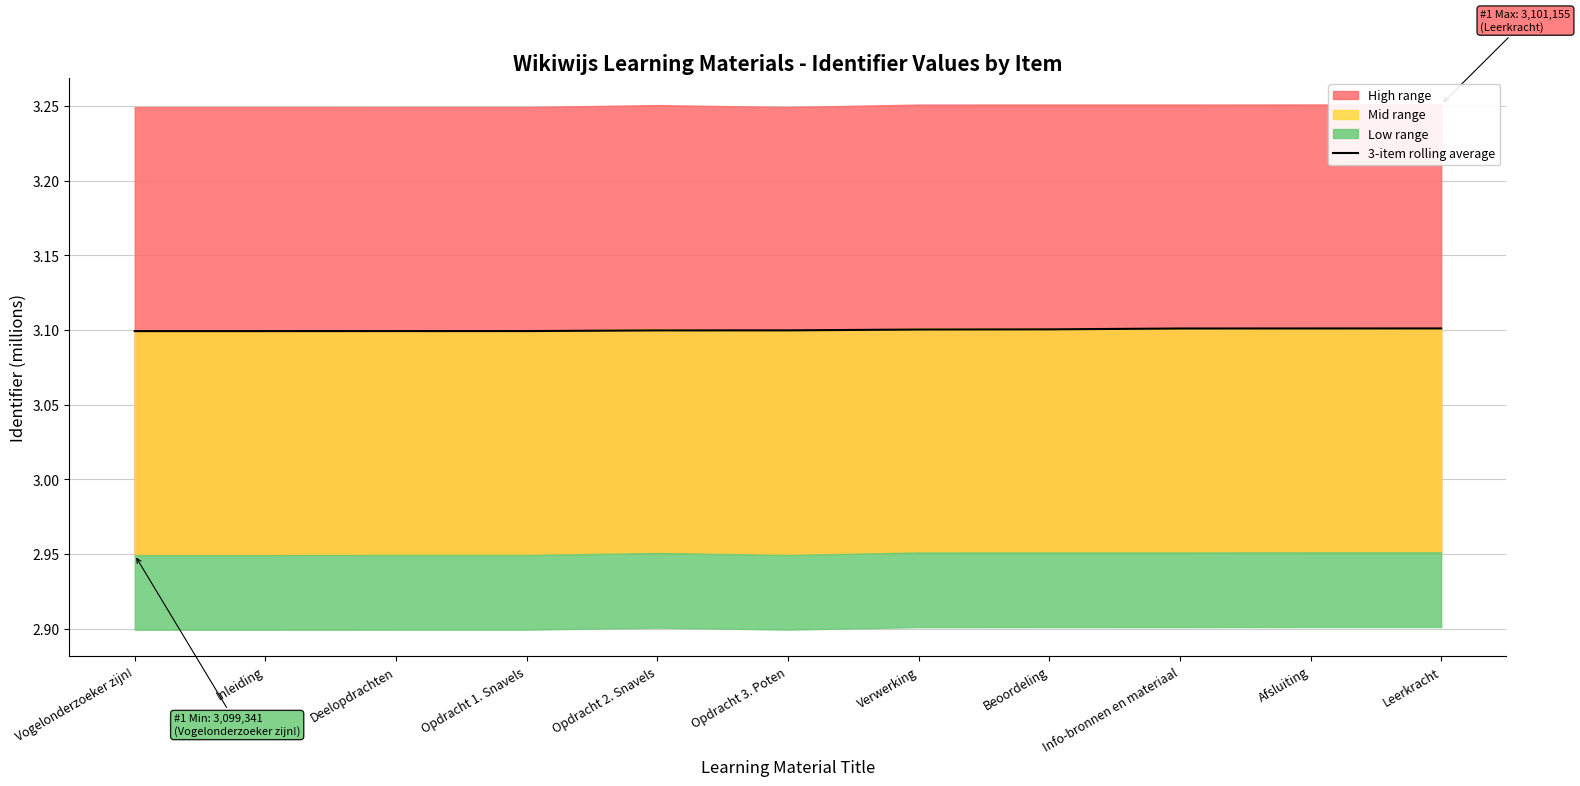

Is it true that the value at Info-bronnen en materiaal is 3.1?

True